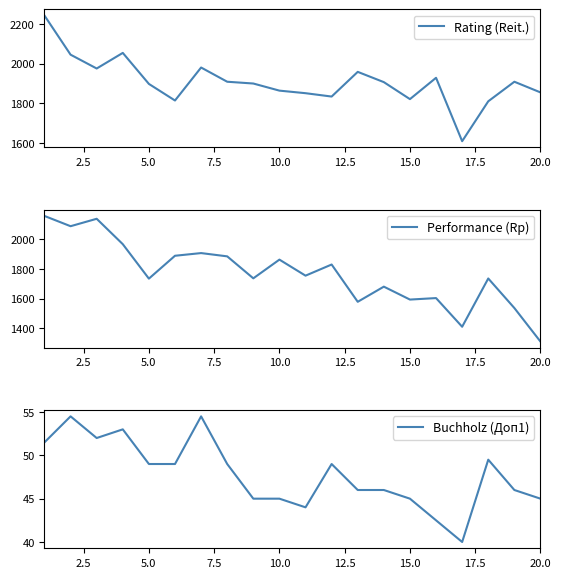

What is the highest value of the Performance (Rp) series?

2156